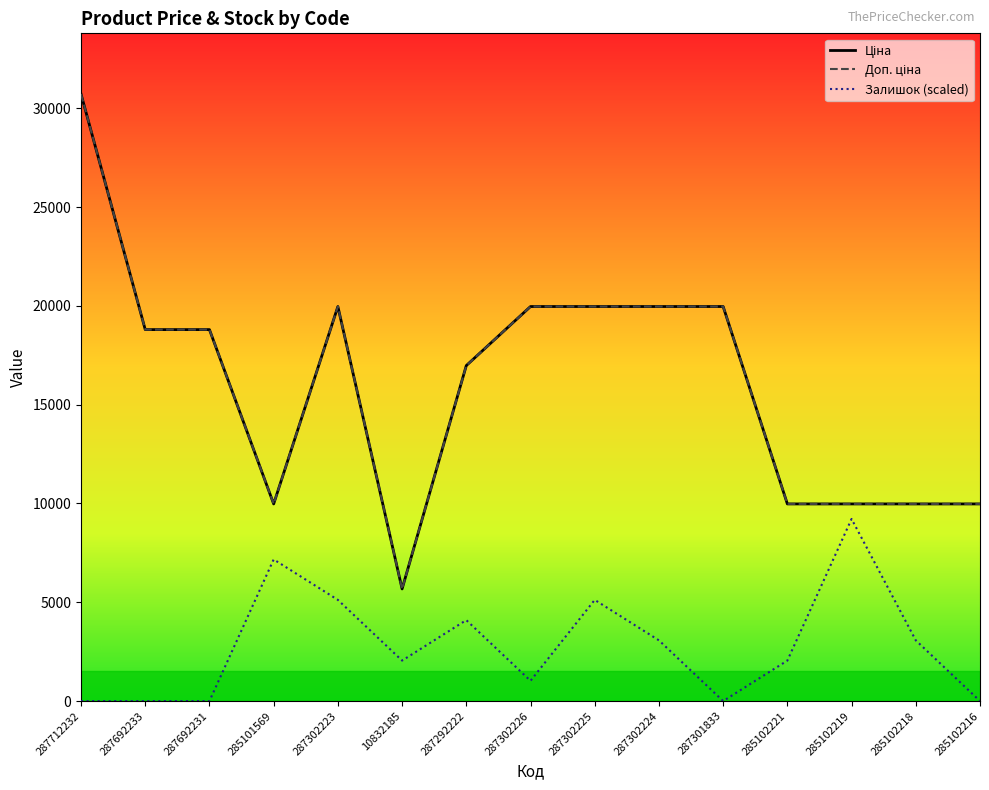

Does the chart have visible grid lines?

No